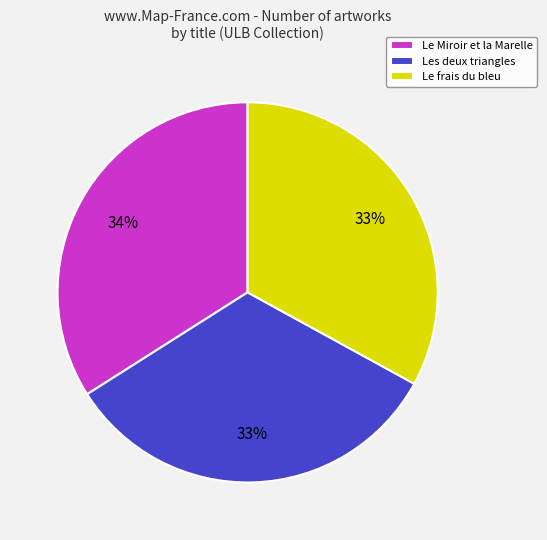

To the nearest percent, what is the difference between the largest and smallest slice percentages?

1%